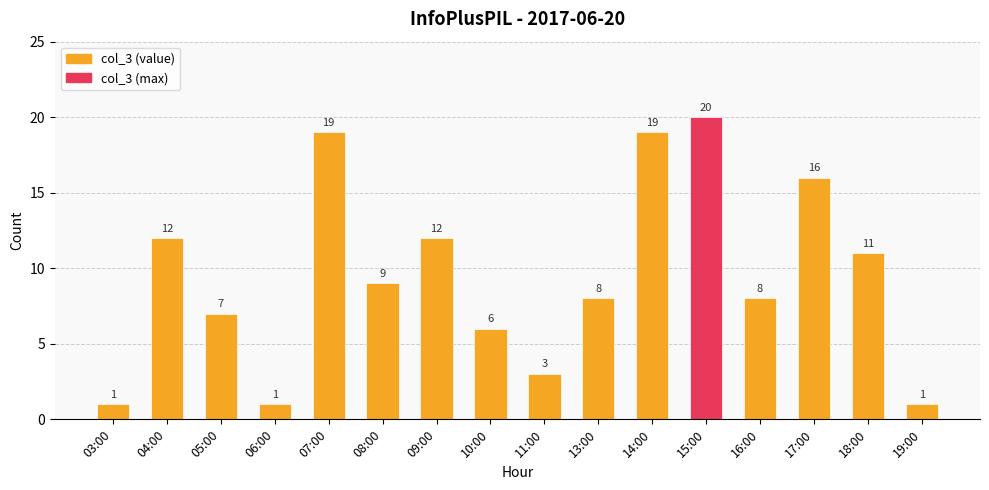

What position from the right is 15:00?

5